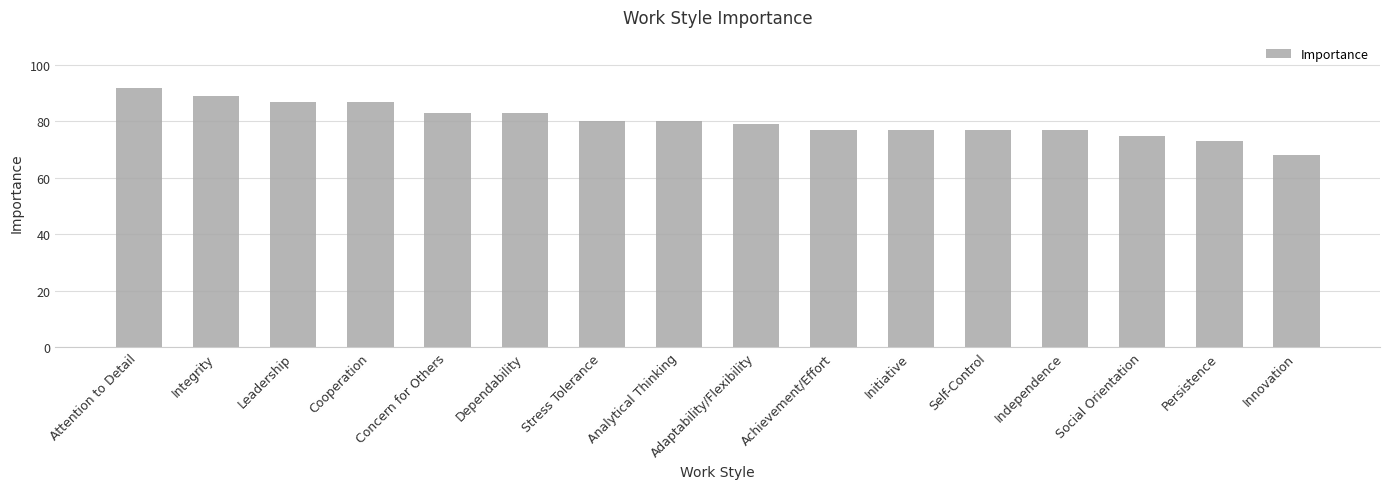

What is the difference between the values at Independence and Dependability?

6